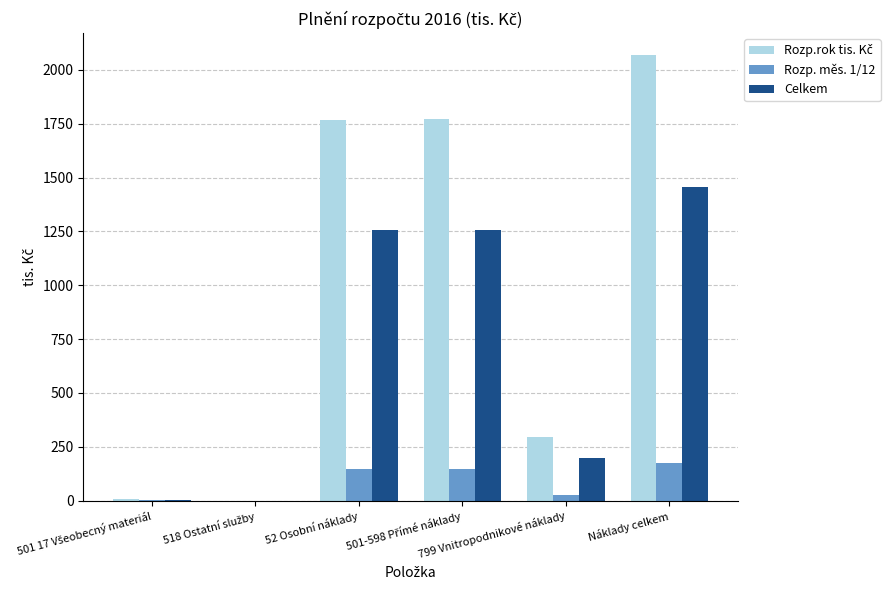

What is the maximum value shown in the chart?

2067.3